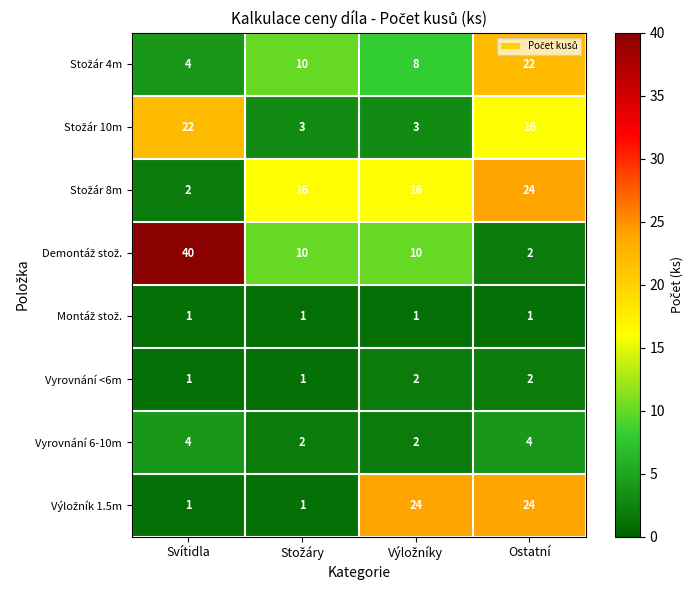

At which category is the sum across all series the highest?

Ostatní